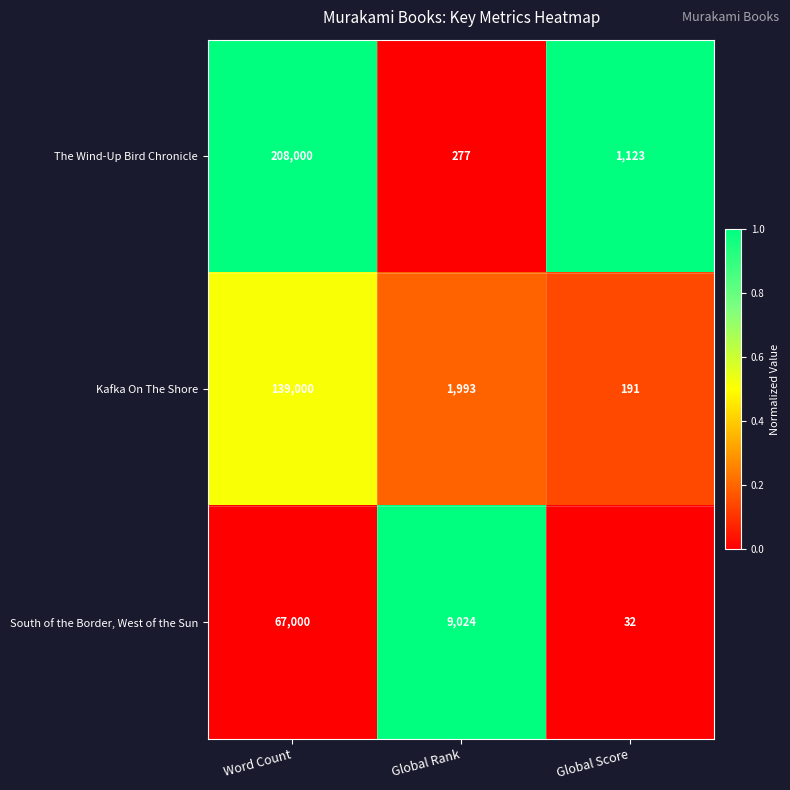

At which label is South of the Border, West of the Sun closest to 33516?

Global Rank